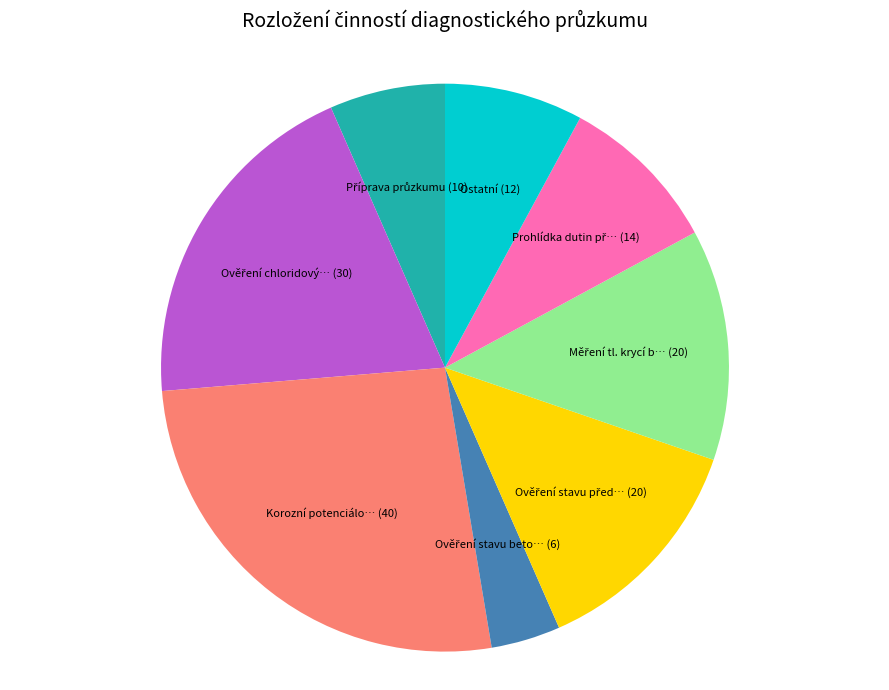

Is there any slice that represents more than half of the pie?

No